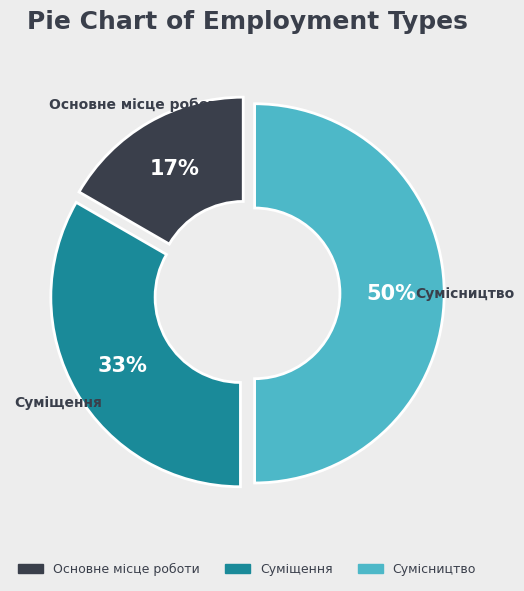

Is Суміщення the majority of the pie?

No